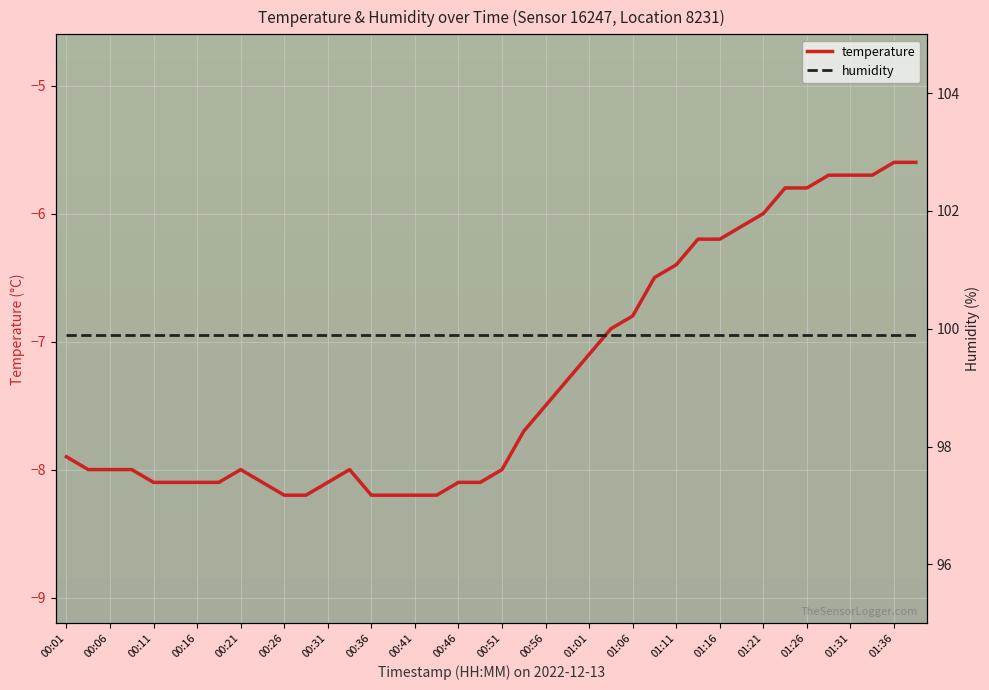

What is the average value of the temperature series?

-7.3